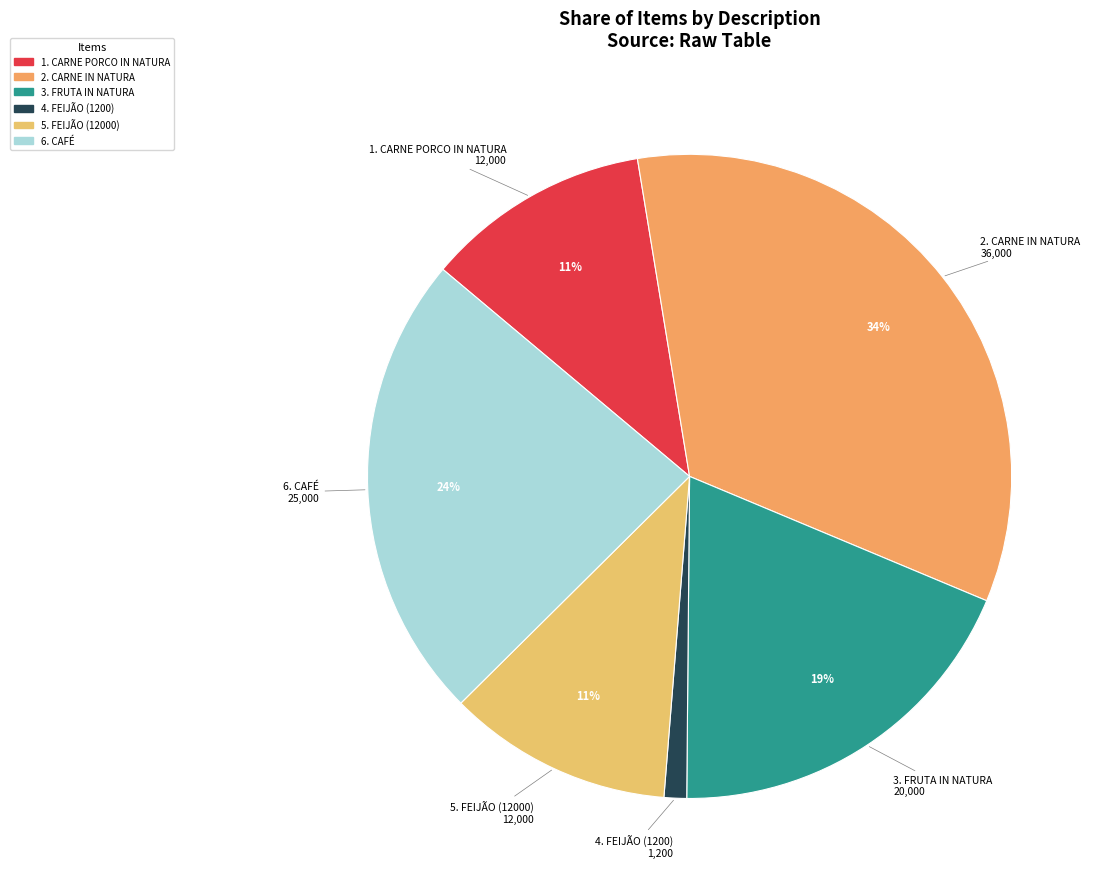

Rank the categories by value from highest to lowest.

CARNE IN NATURA, CAFÉ, FRUTA IN NATURA, CARNE PORCO IN NATURA, FEIJÃO (12000), FEIJÃO (1200)